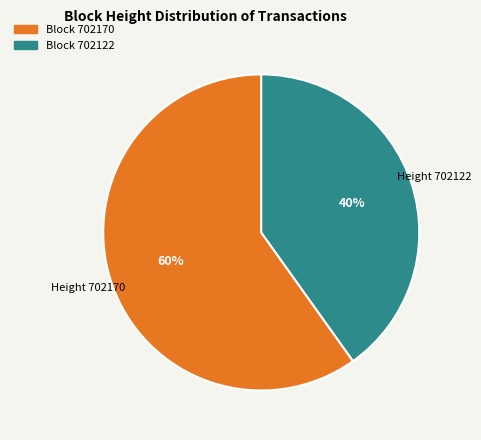

To the nearest percent, what is the difference between the largest and smallest slice percentages?

20%